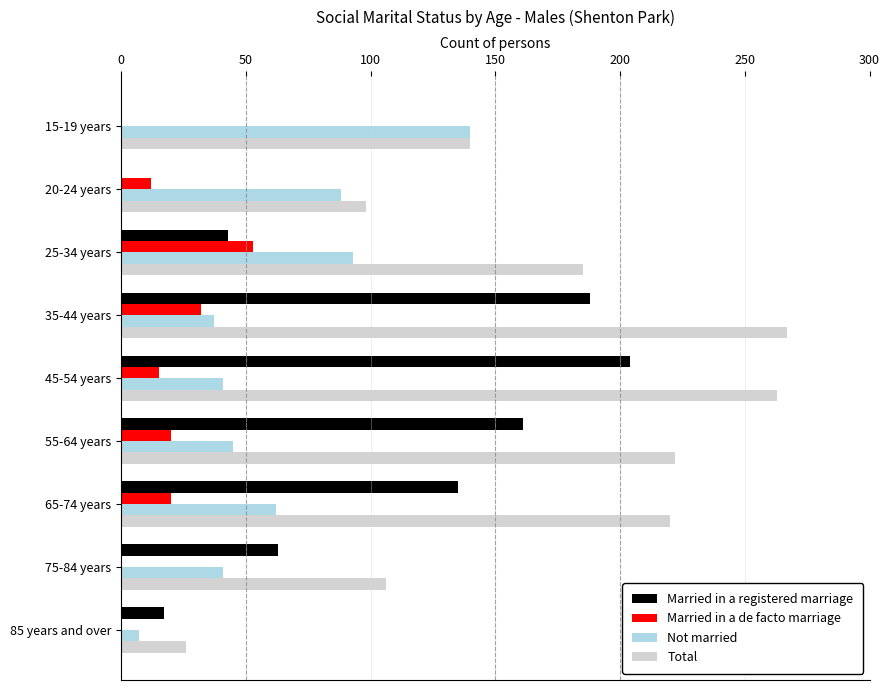

How many distinct data groups are displayed?

4